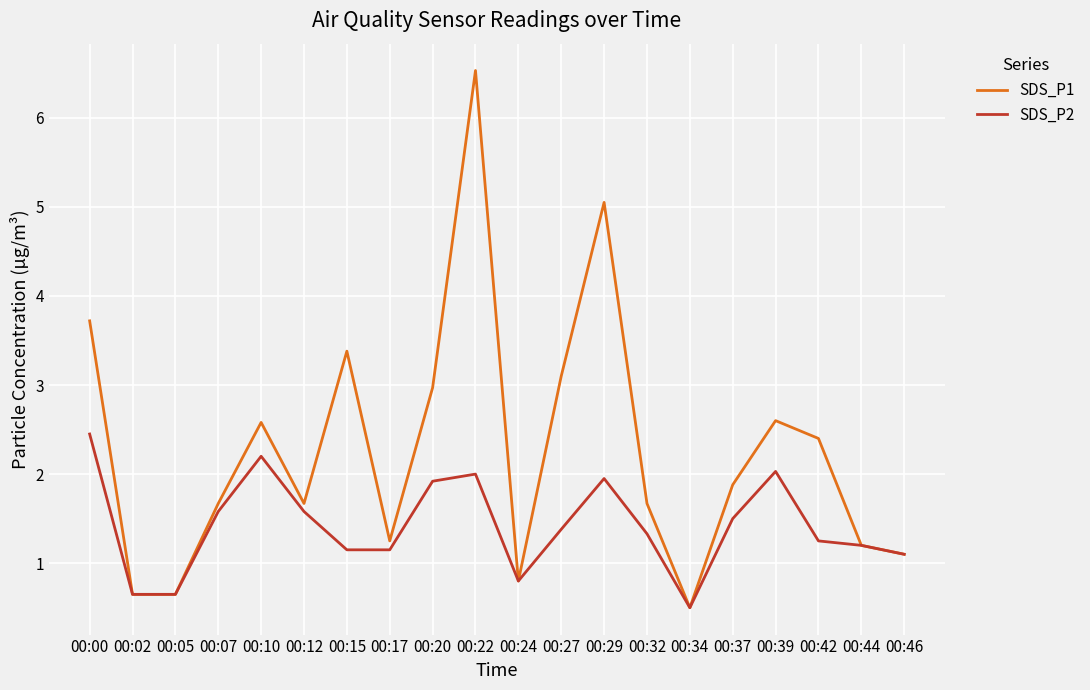

What is the sum of all SDS_P1 values?

45.4